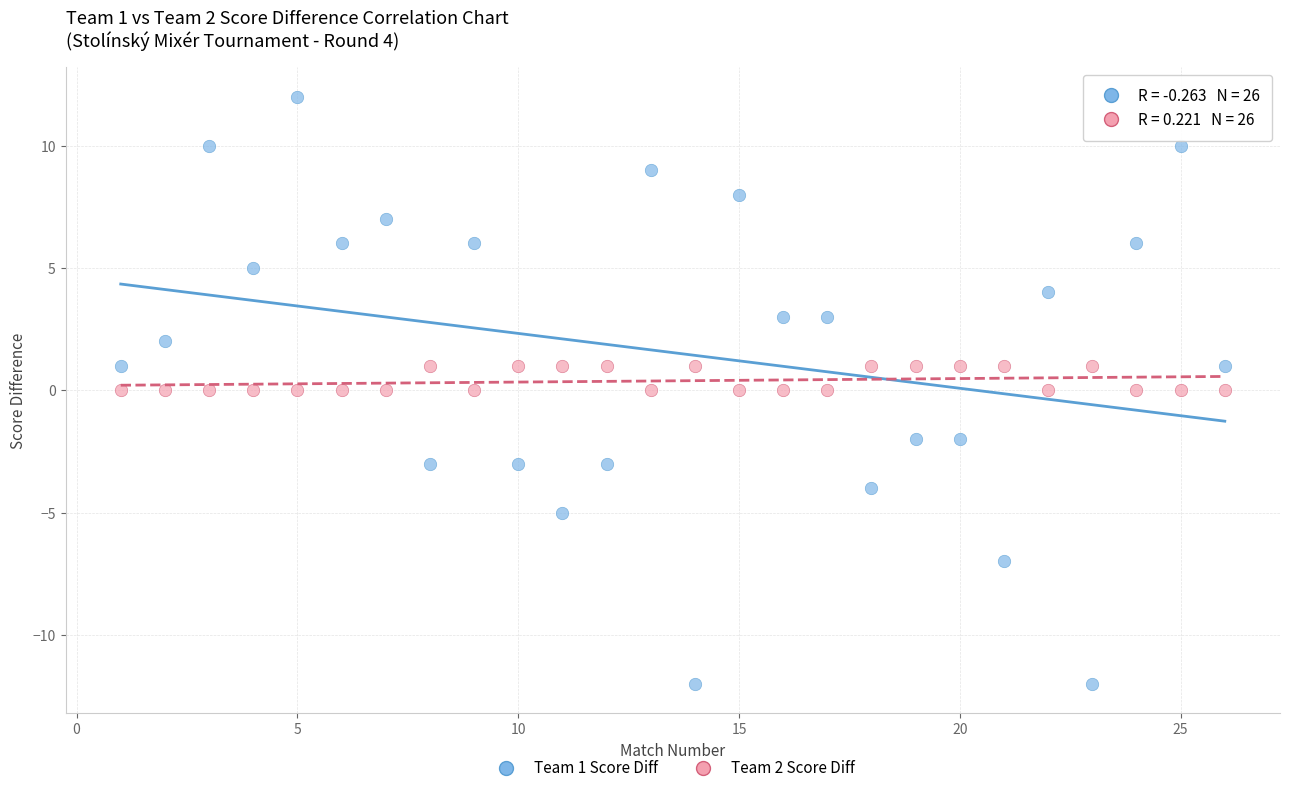

Across all data points, what is the range of Y values (max minus min)?

24